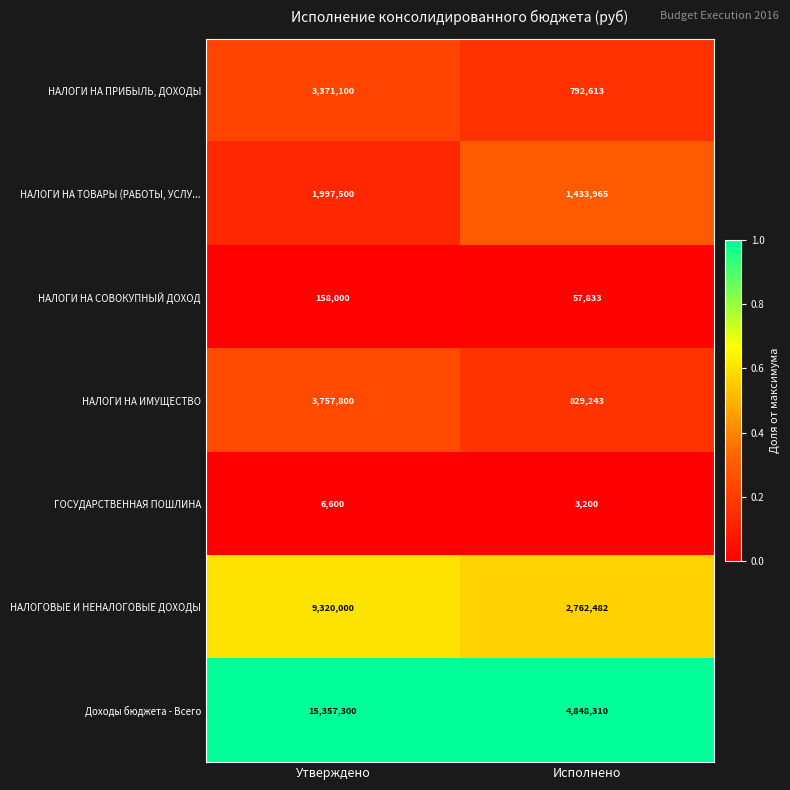

What is the maximum value shown in the chart?

15357300